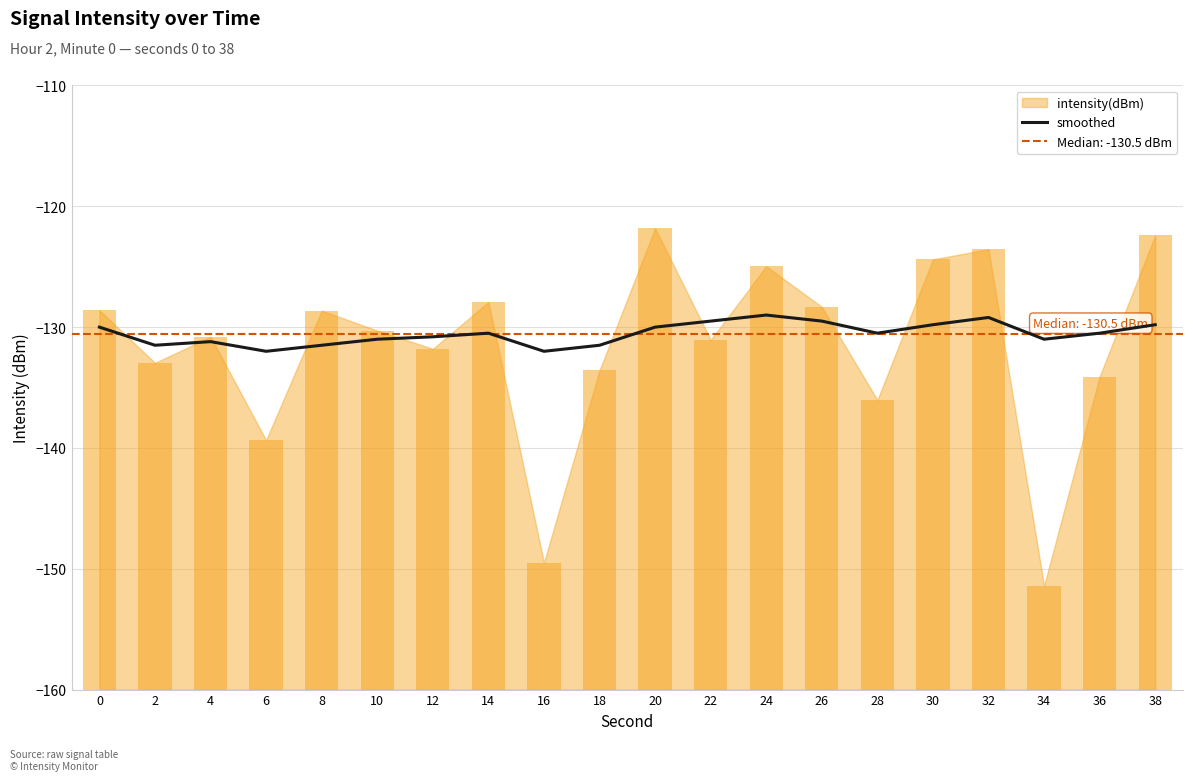

The value at 0 is -67.9. True or false?

False